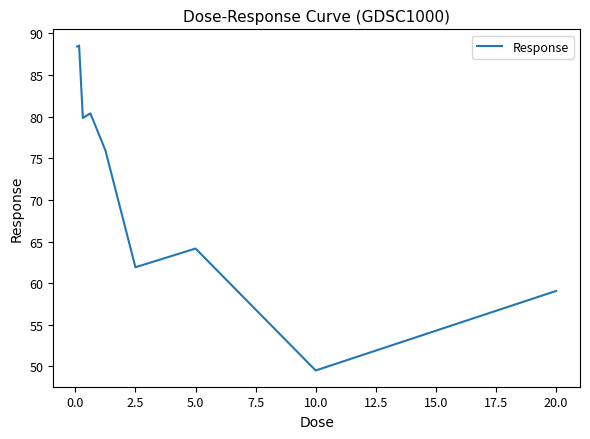

What is the smallest value displayed?

49.5